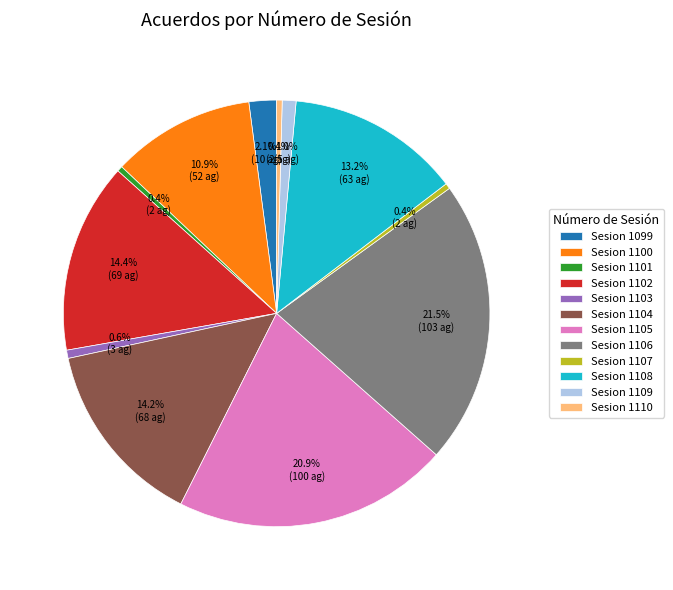

Which category has the biggest portion of the pie?

Sesion 1106